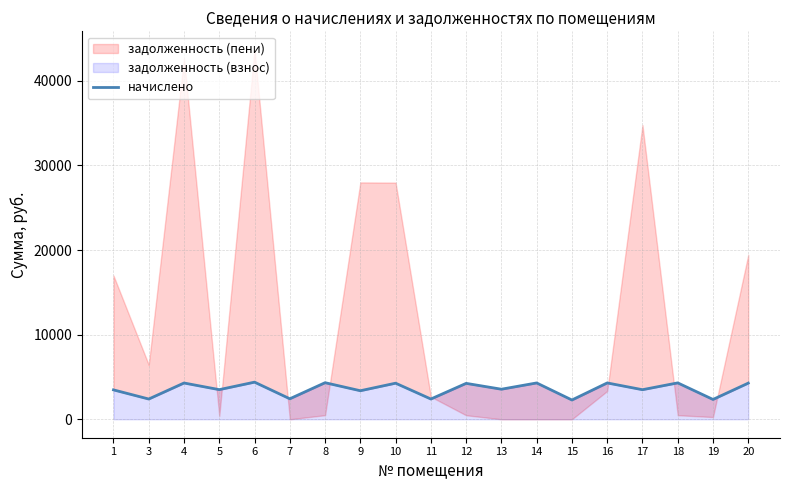

What is the sum of all values?

67838.4